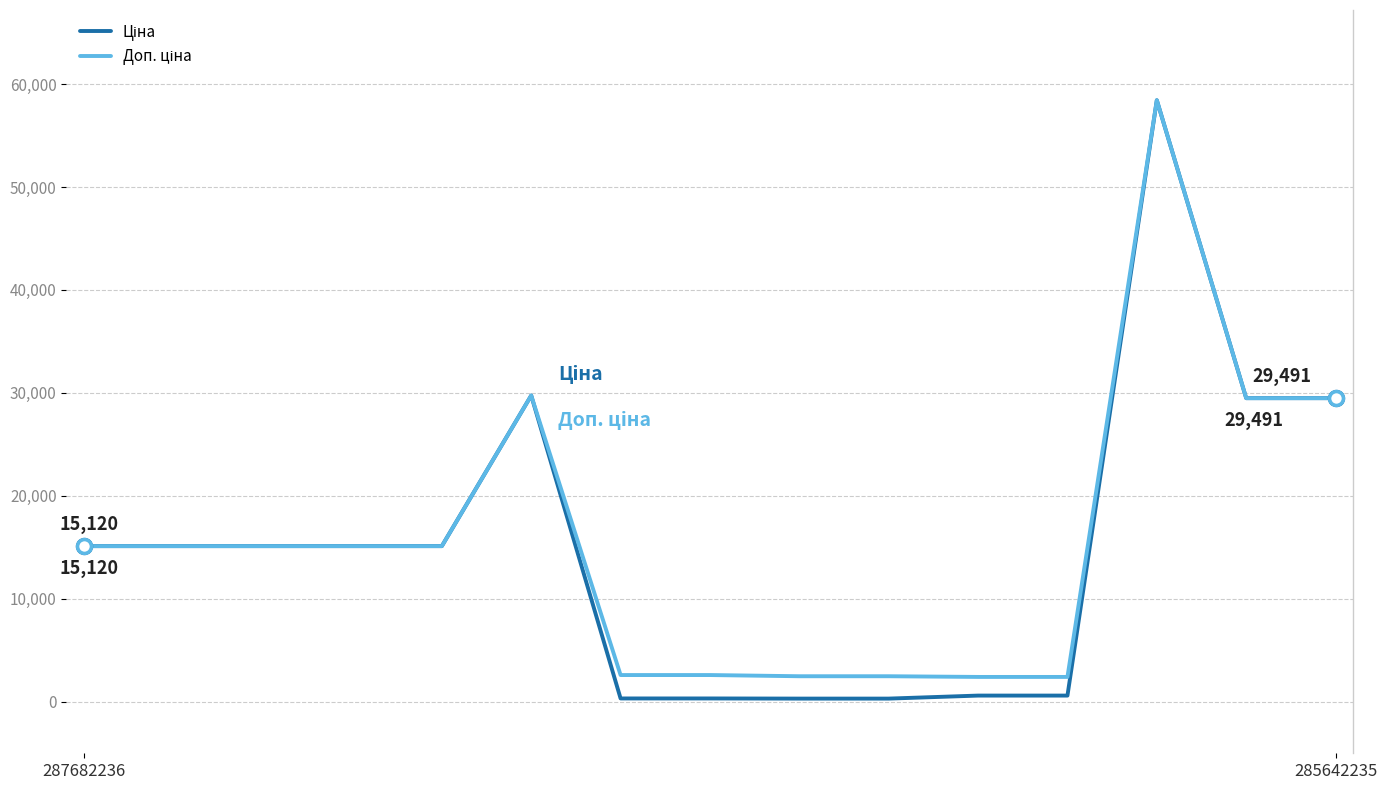

What is the value of the Ціна point at the 9th from the left?

310.3